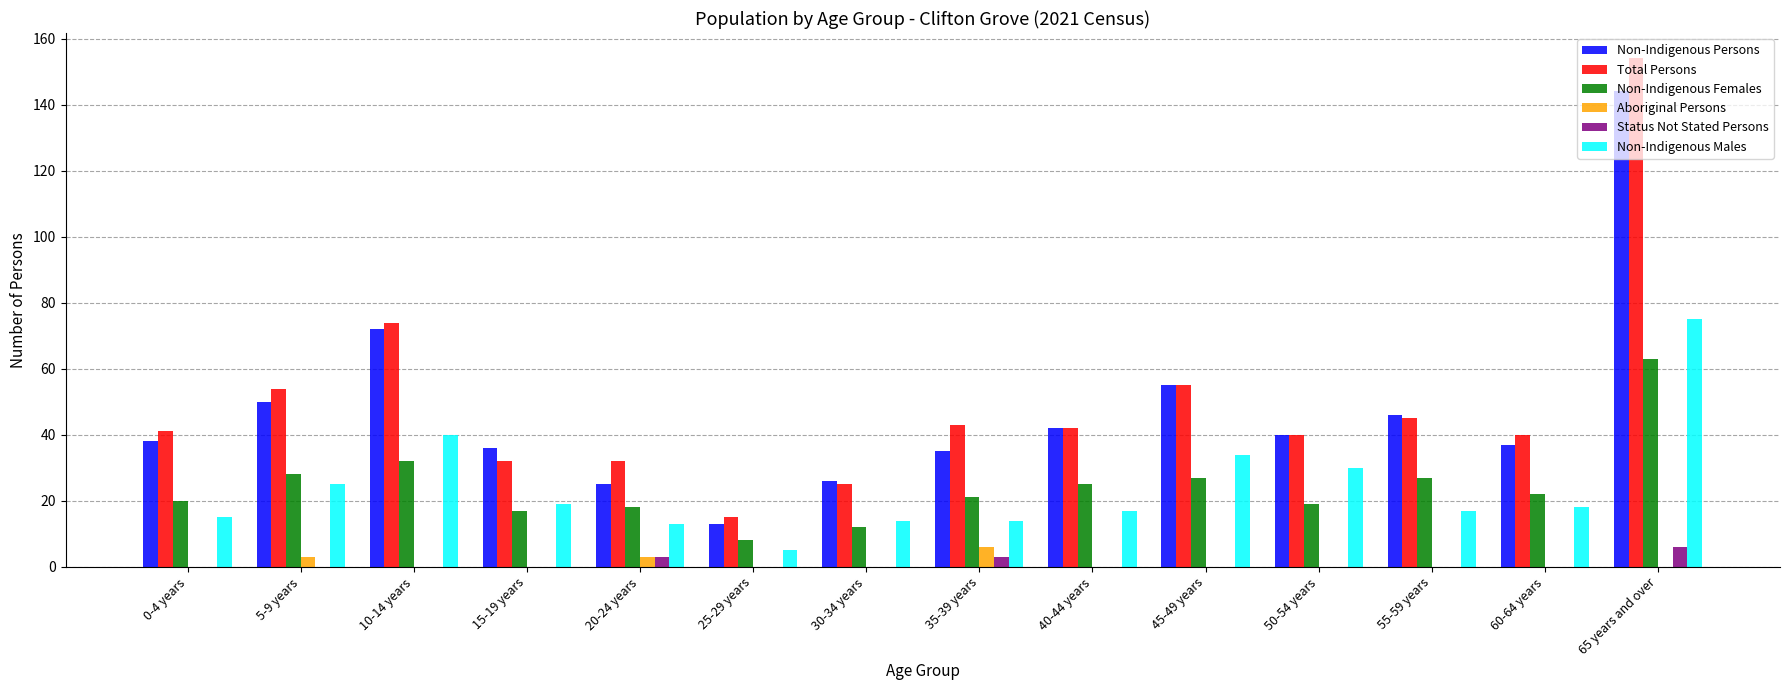

What is the total value across all series at 25-29 years?

41